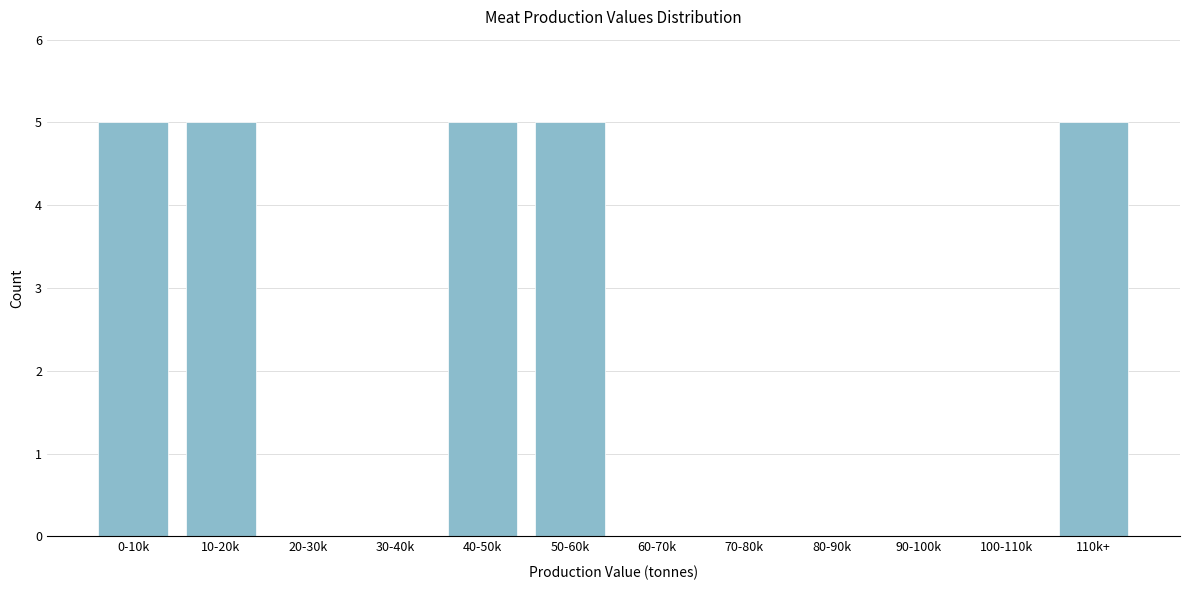

Reading left to right, what are all the values shown in this chart?

0-10k=5	10-20k=5	20-30k=0	30-40k=0	40-50k=5	50-60k=5	60-70k=0	70-80k=0	80-90k=0	90-100k=0	100-110k=0	110k+=5